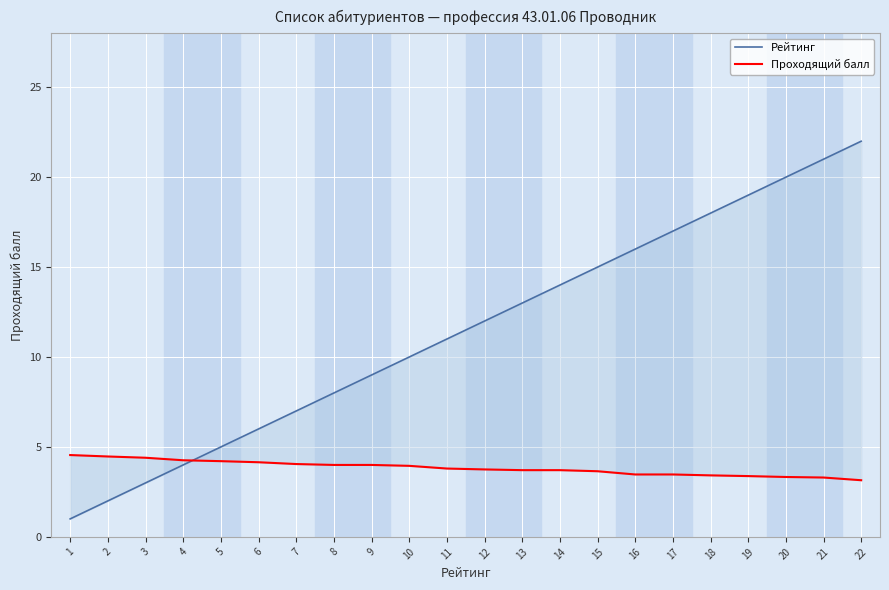

True or false: Рейтинг has a value of 11.4 at 19.

False